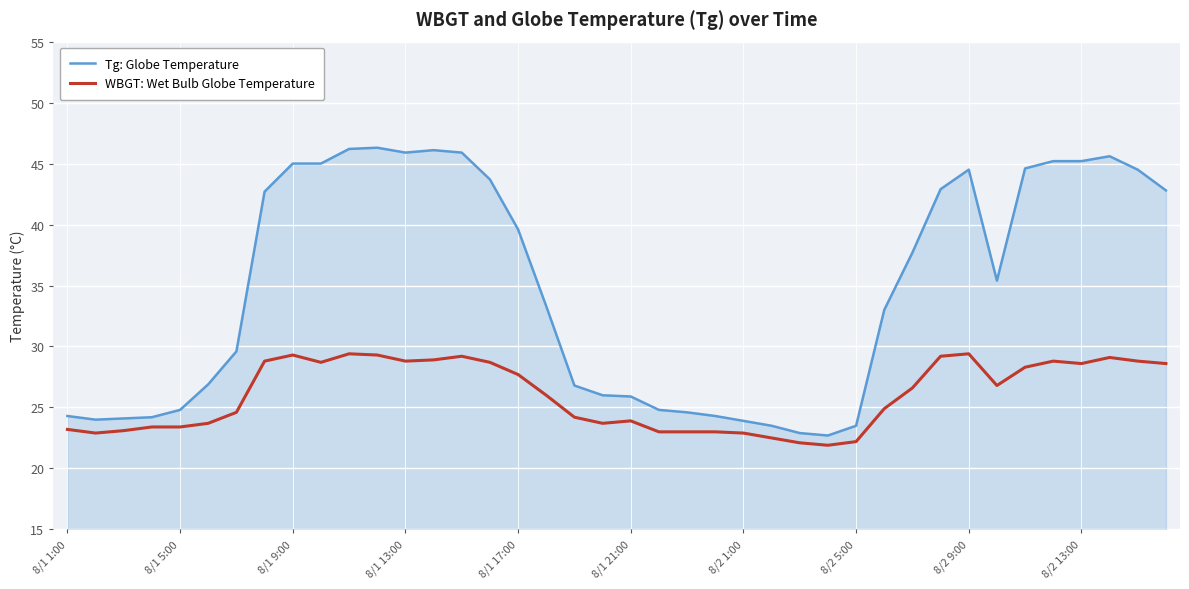

Does the chart display data point markers on the line(s)?

No